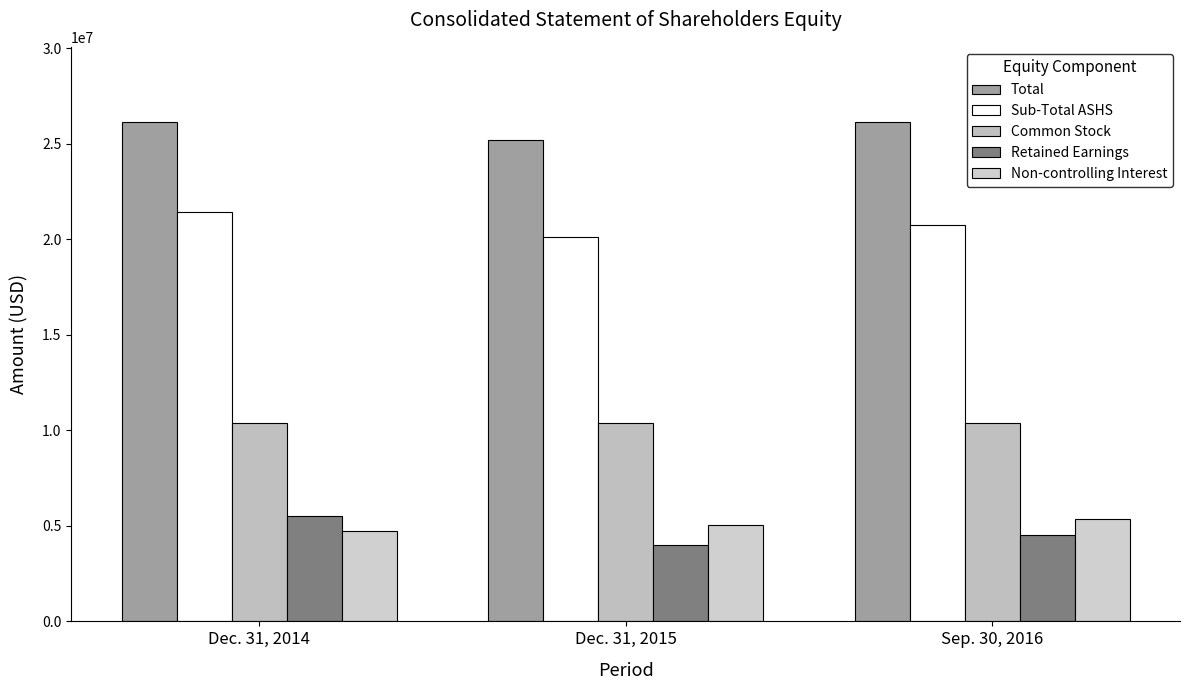

Is the value of Non-controlling Interest at Dec. 31, 2014 greater than the value of Total at Dec. 31, 2014?

No